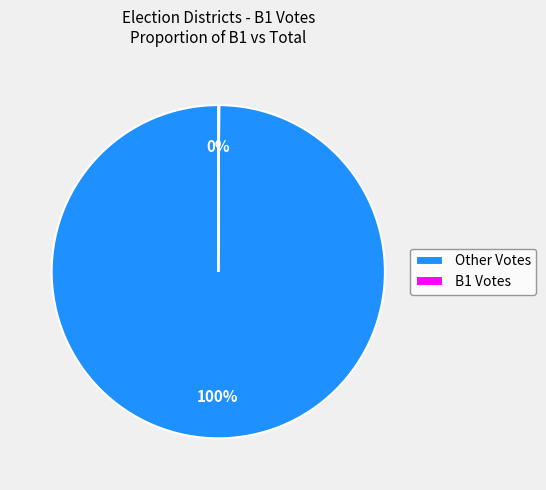

Is there any slice that represents more than half of the pie?

Yes